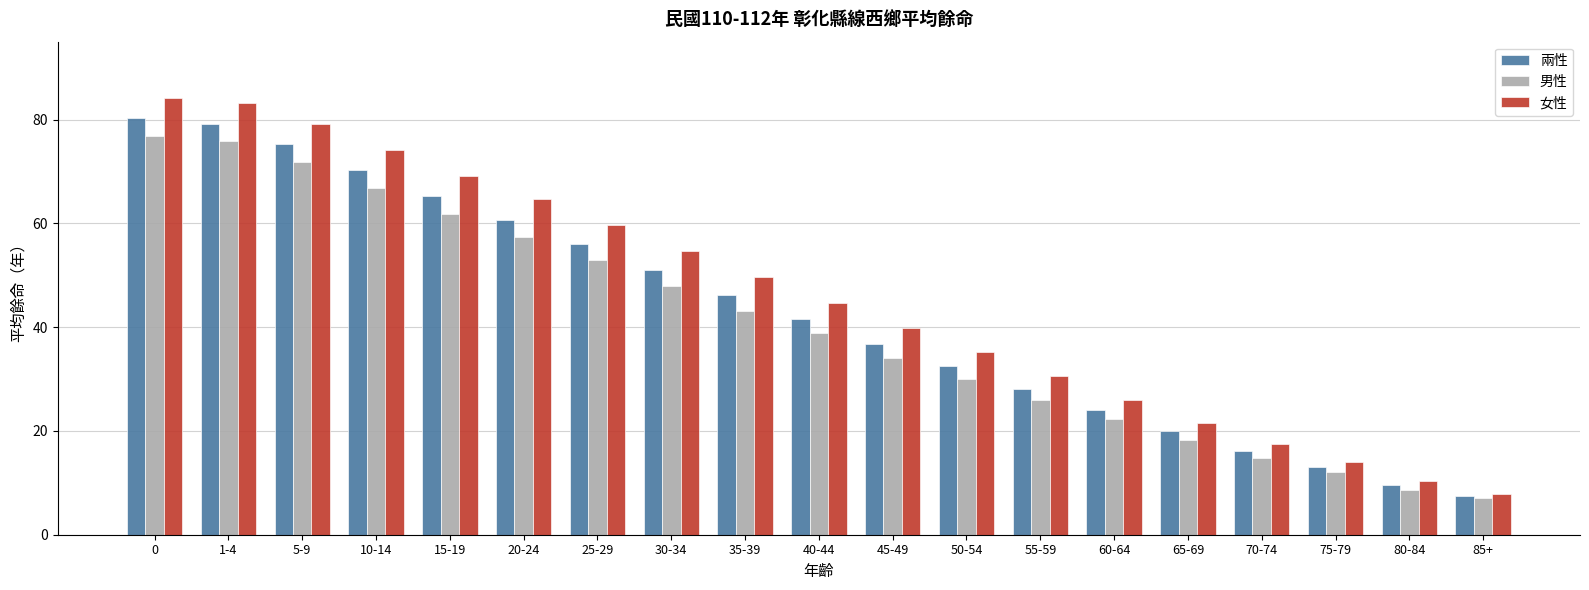

What is the spread (max minus min) of values at 60-64?

3.7